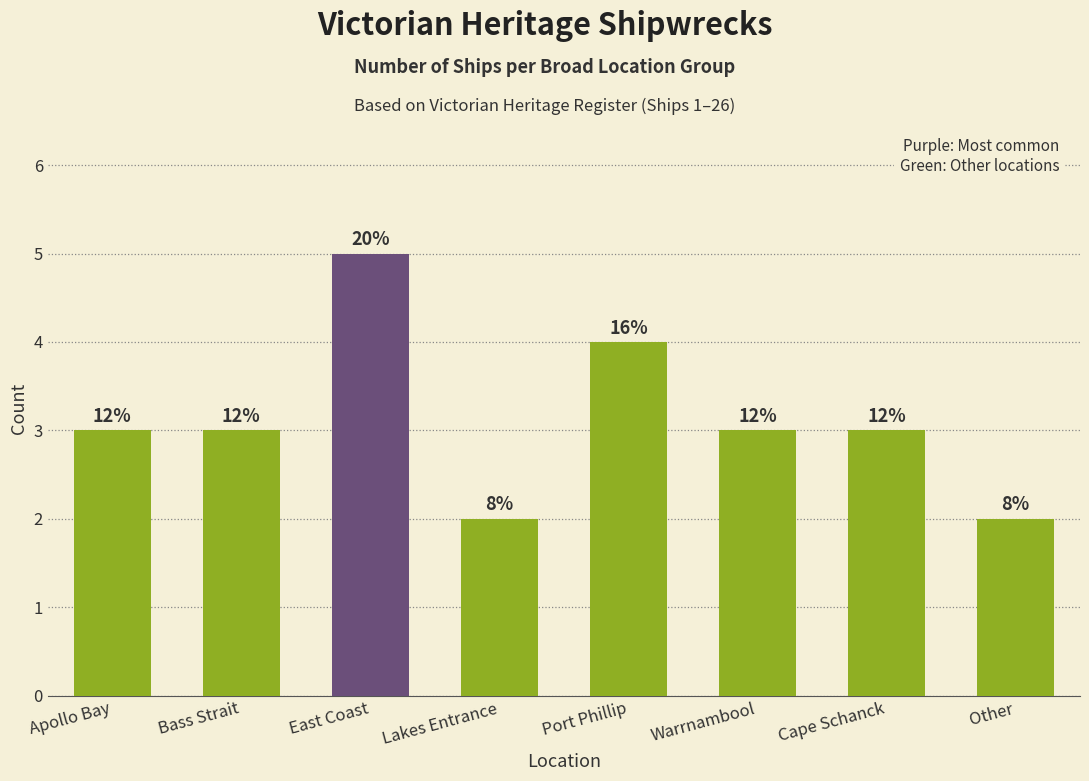

What position from the right is Apollo Bay?

8